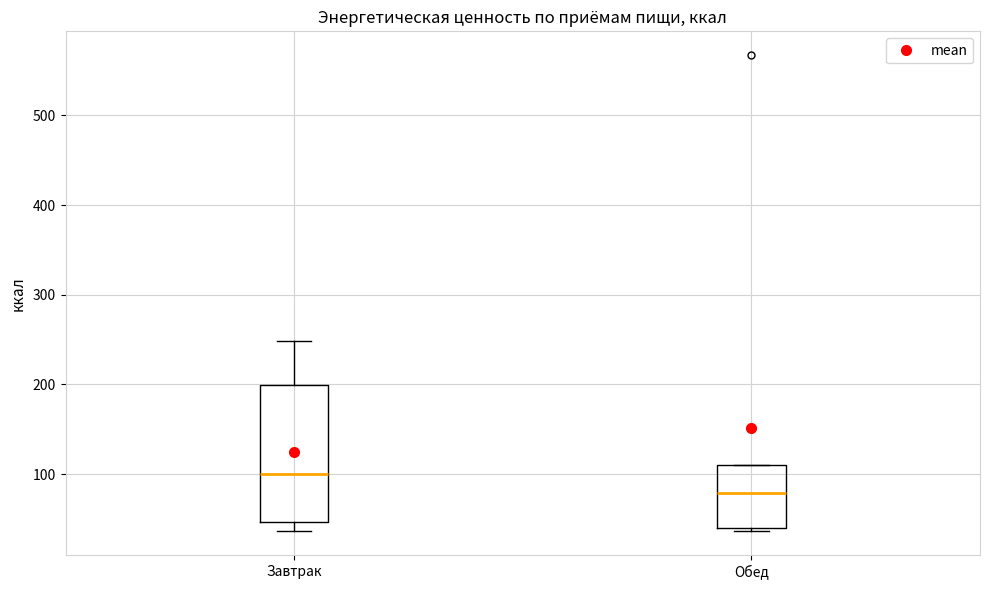

Reading left to right, transcribe this box plot: for each box, give where its median line is, the range the box spans, and where its two whiskers end, as read against the y-axis. The values are not printed on the chart, so give them approximately, as read against the axis.

Завтрак: median 100, box 50 to 200, whiskers 40 to 250
Обед: median 80, box 40 to 110, whiskers 40 (just below the box's lower edge) to 110